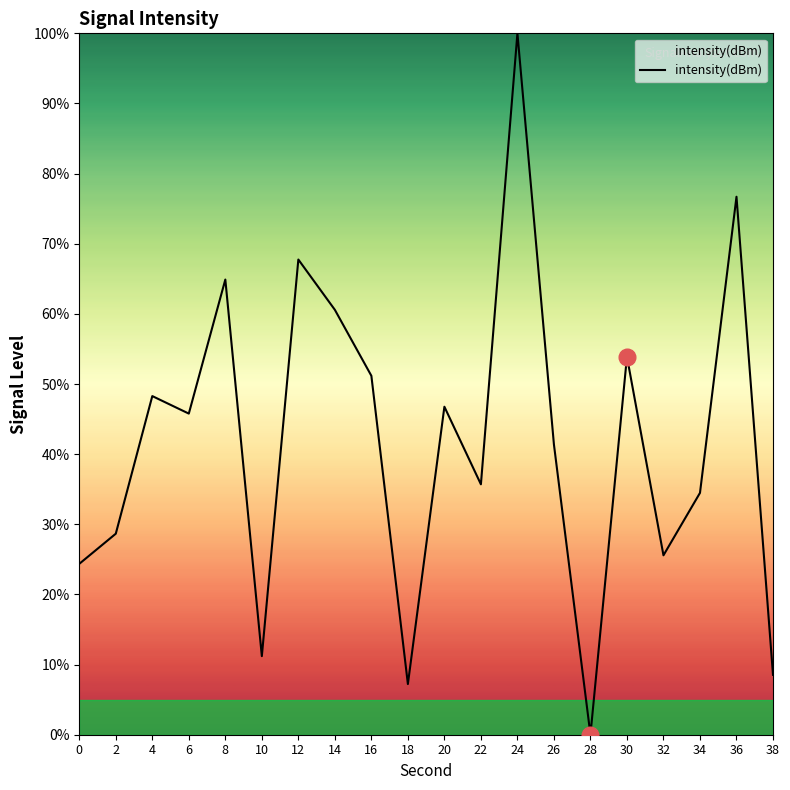

What is the difference between the maximum and minimum values?

100.0